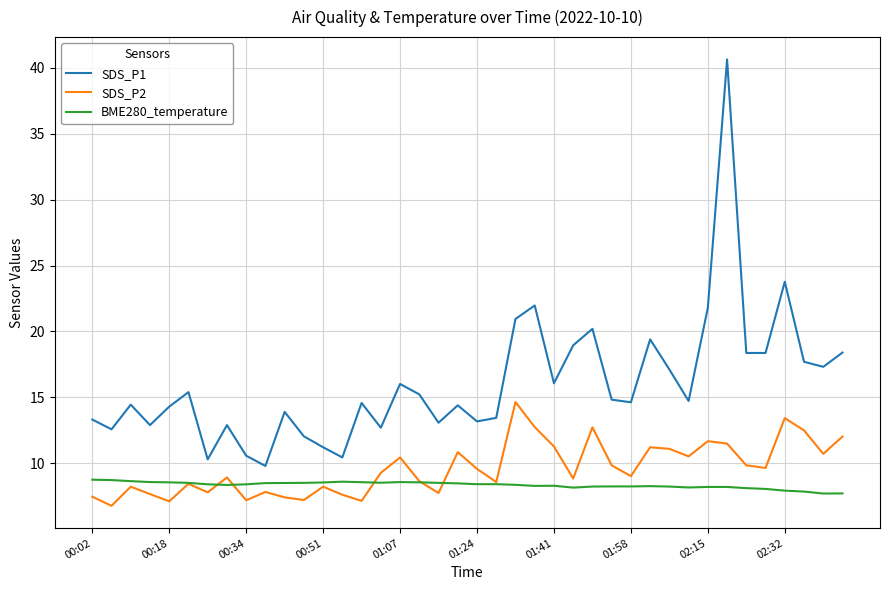

True or false: SDS_P2 and SDS_P1 cross at least once.

False